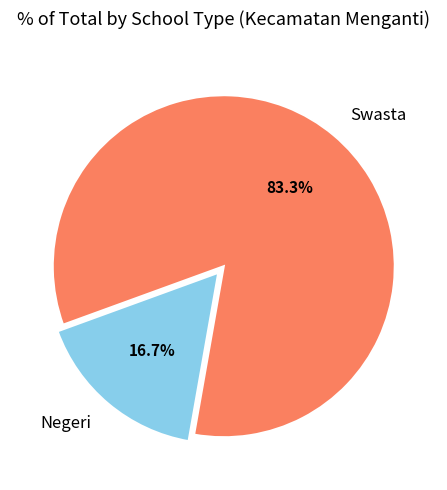

Rank the categories by value from highest to lowest.

Swasta, Negeri